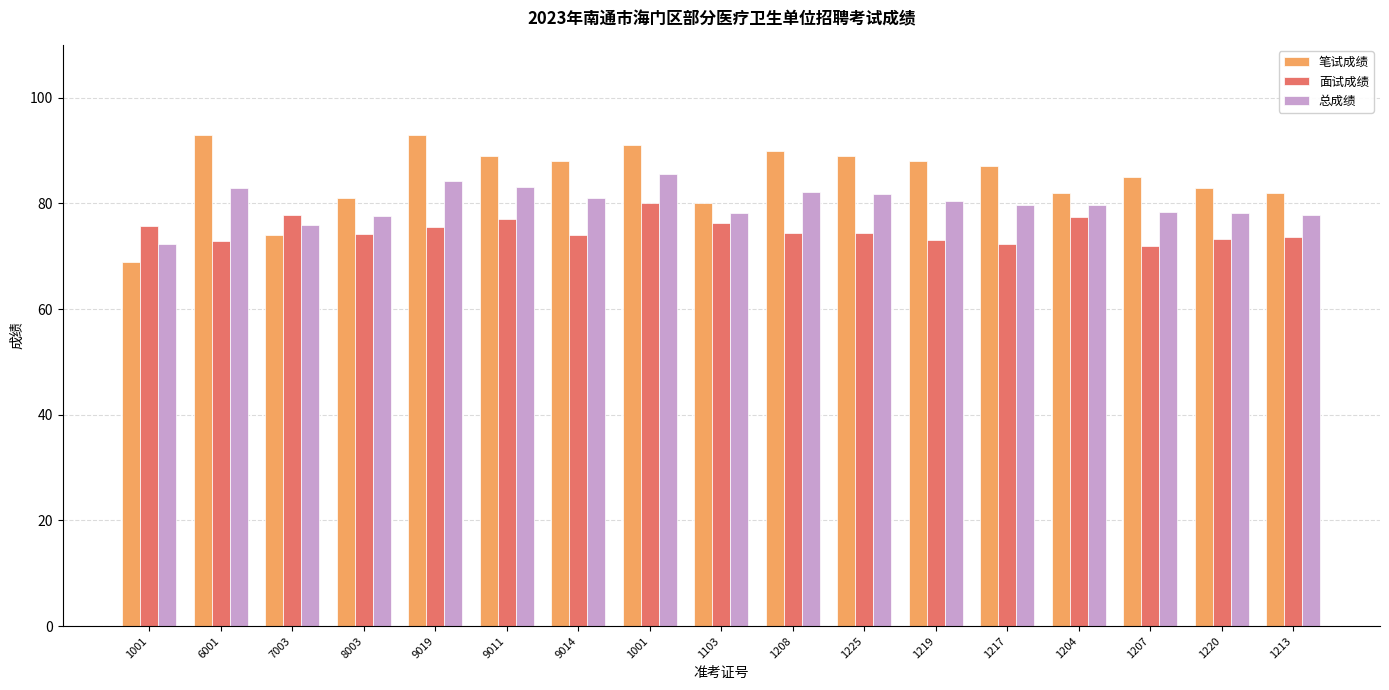

What is the total value across all series at 1219?

241.6